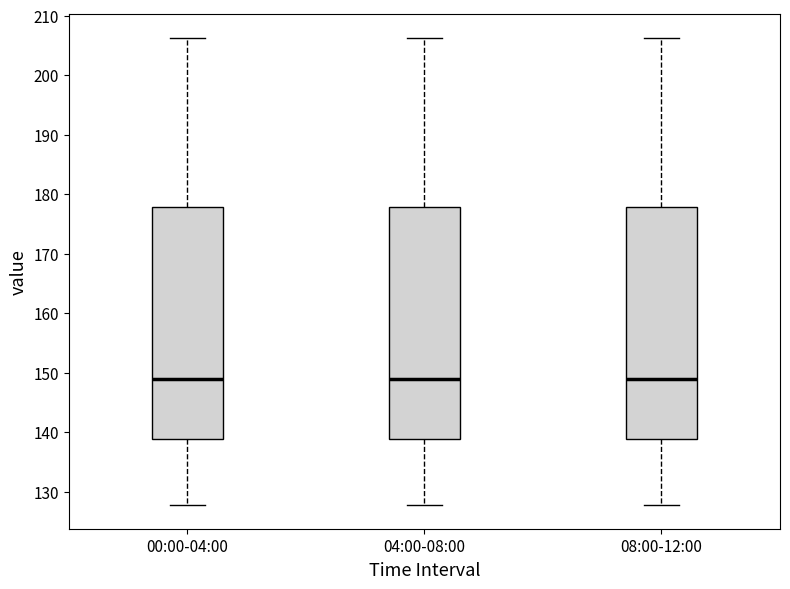

Reading left to right, read every box against the y-axis: the position of its median line, the range the box covers, and the ends of its whiskers. The values are not printed on the chart, so give them approximately, as read against the axis.

00:00-04:00: median 149, box 139 to 178, whiskers 128 to 206
04:00-08:00: median 149, box 139 to 178, whiskers 128 to 206
08:00-12:00: median 149, box 139 to 178, whiskers 128 to 206